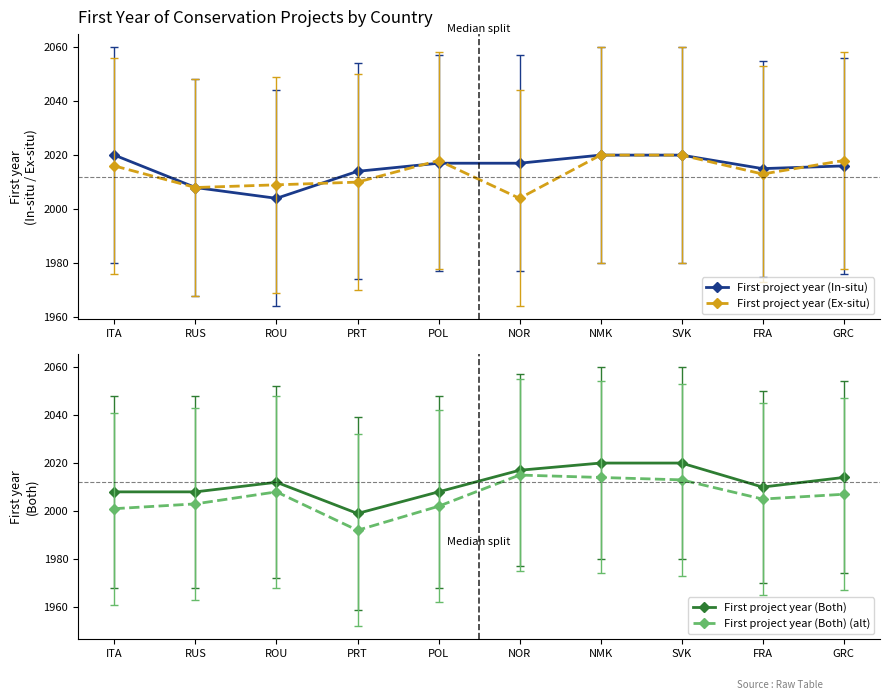

The First project year (Ex-situ) series shows 2657 at NMK. True or false?

False